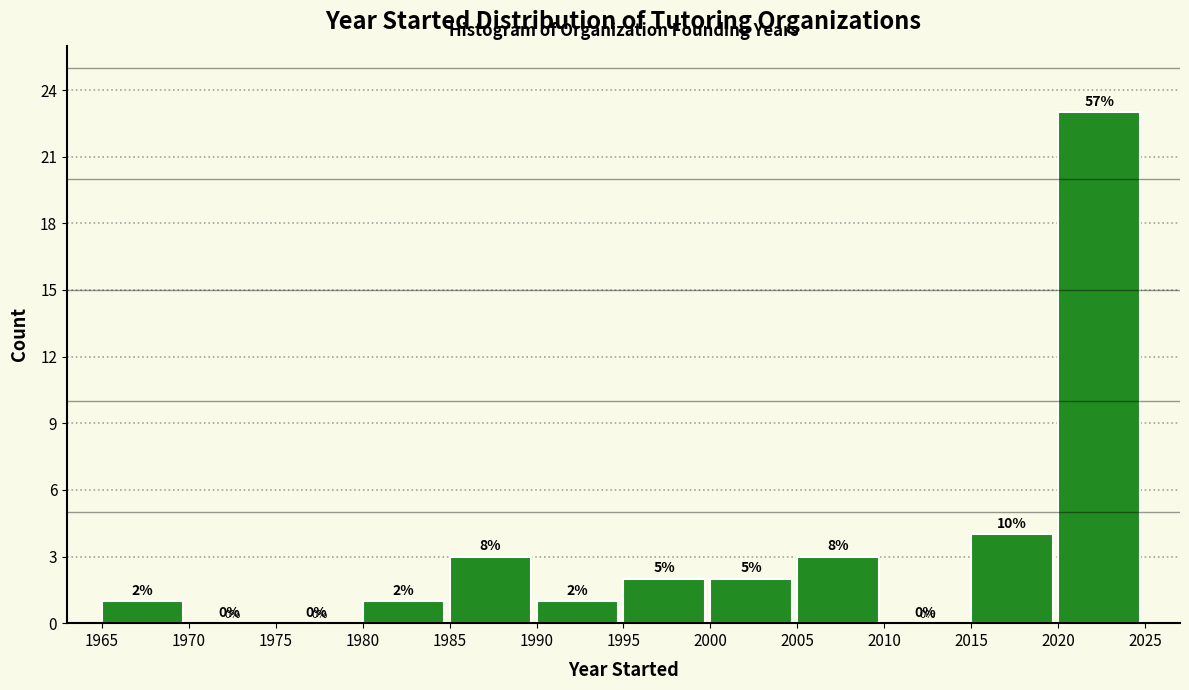

Over which range of the x-axis is the bar tallest?

2020 to 2025